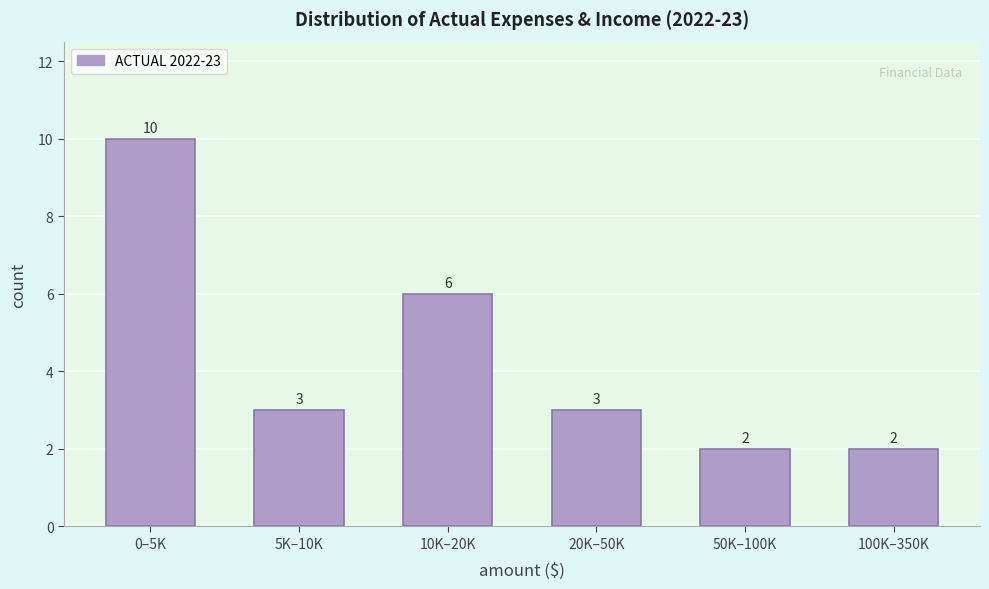

Reading left to right, extract all data points from this chart.

0–5K=10	5K–10K=3	10K–20K=6	20K–50K=3	50K–100K=2	100K–350K=2